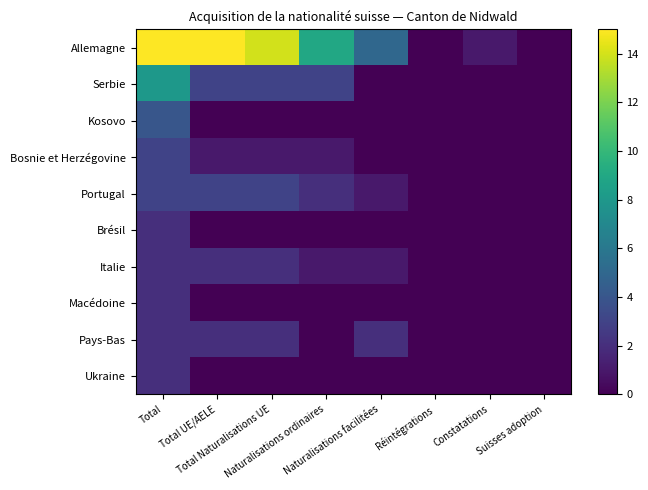

What is the maximum value shown in the chart?

15